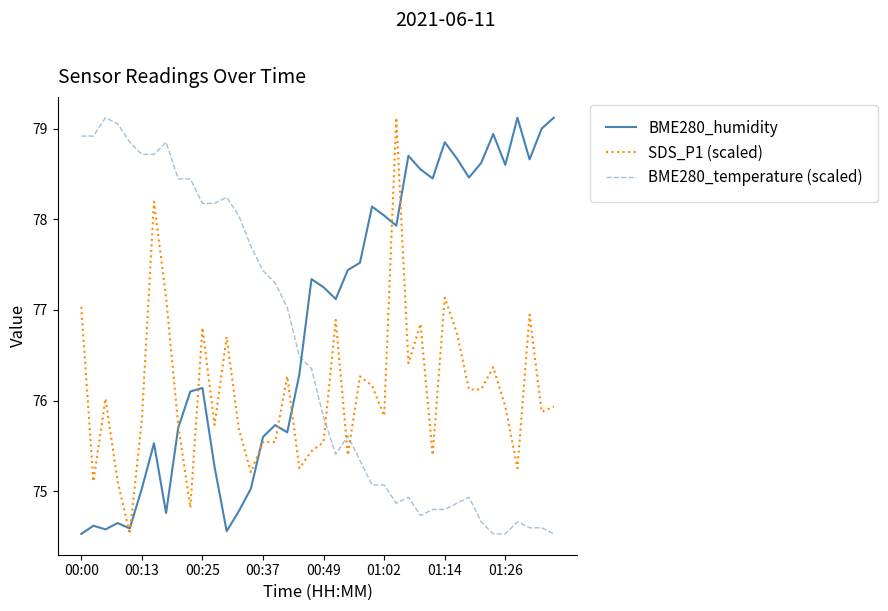

Which series has the largest total across all categories?

BME280_humidity